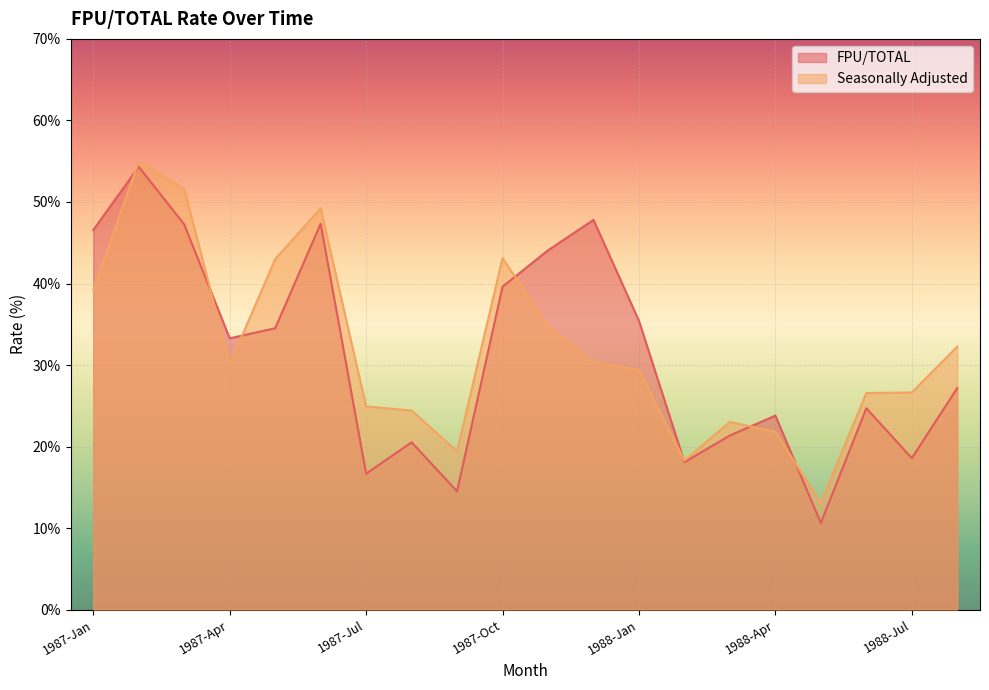

Between which two adjacent categories do Seasonally Adjusted and FPU/TOTAL first intersect?

1987-Jan and 1987-Feb